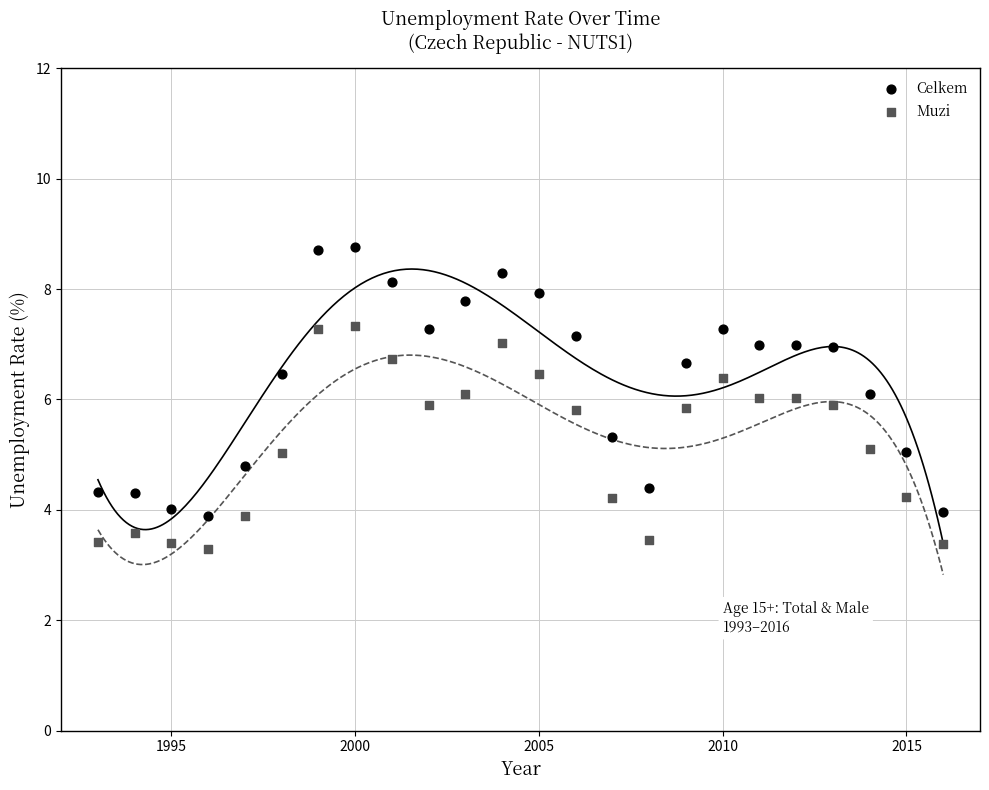

Which series has the widest spread of Y values?

Celkem